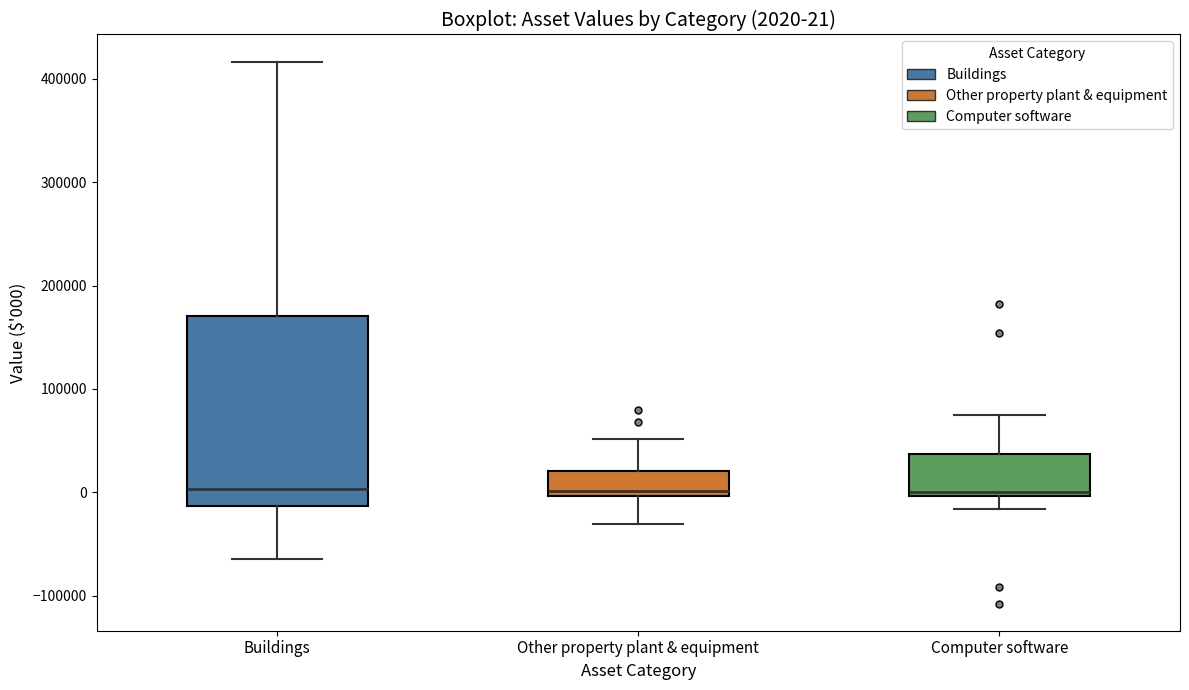

Comparing the boxes themselves (not the whiskers), which one is the tallest?

Buildings